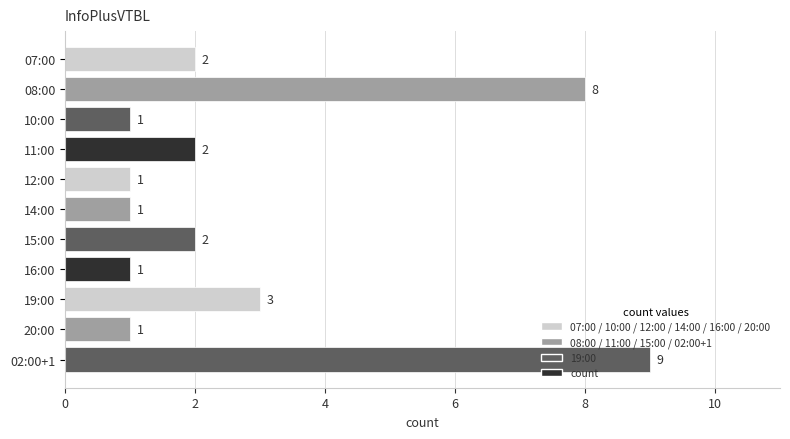

What is the change in value from 12:00 to 15:00?

+1